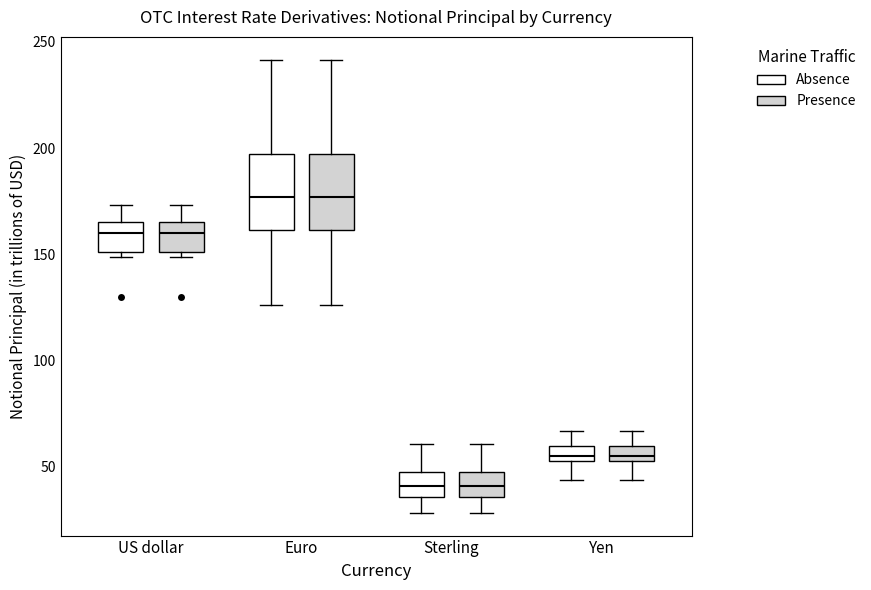

Where does the upper whisker of the box for Sterling (Absence) end on the y-axis? The values are not printed on the chart, so give them approximately, as read against the axis.

60